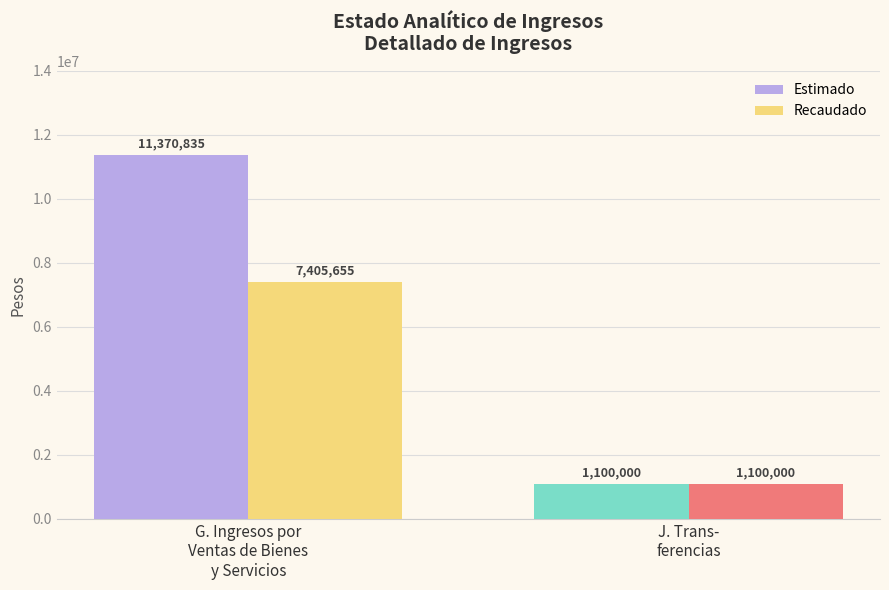

List the series in order of their overall mean, highest first.

Estimado, Recaudado